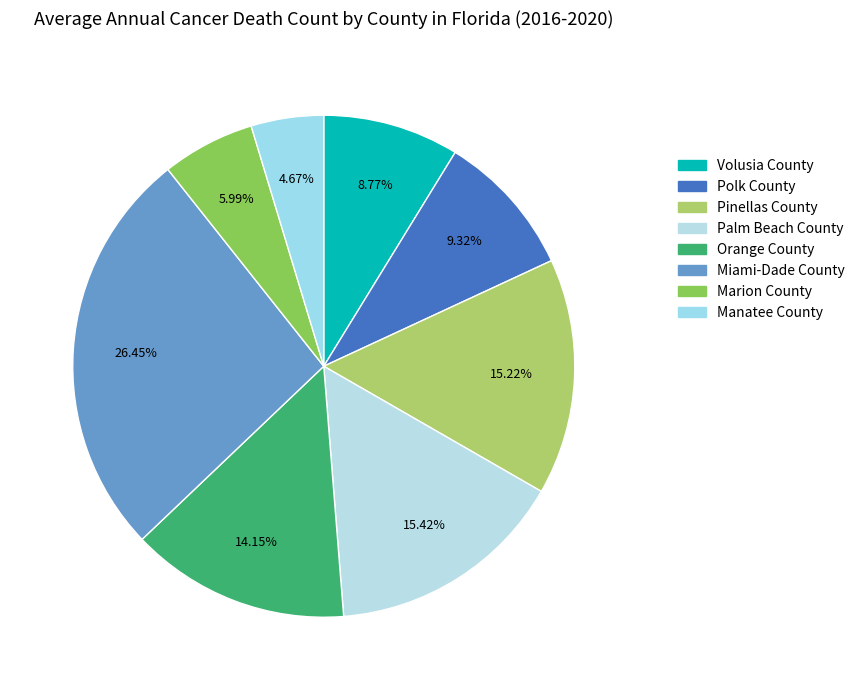

Count the number of slices in the pie.

8